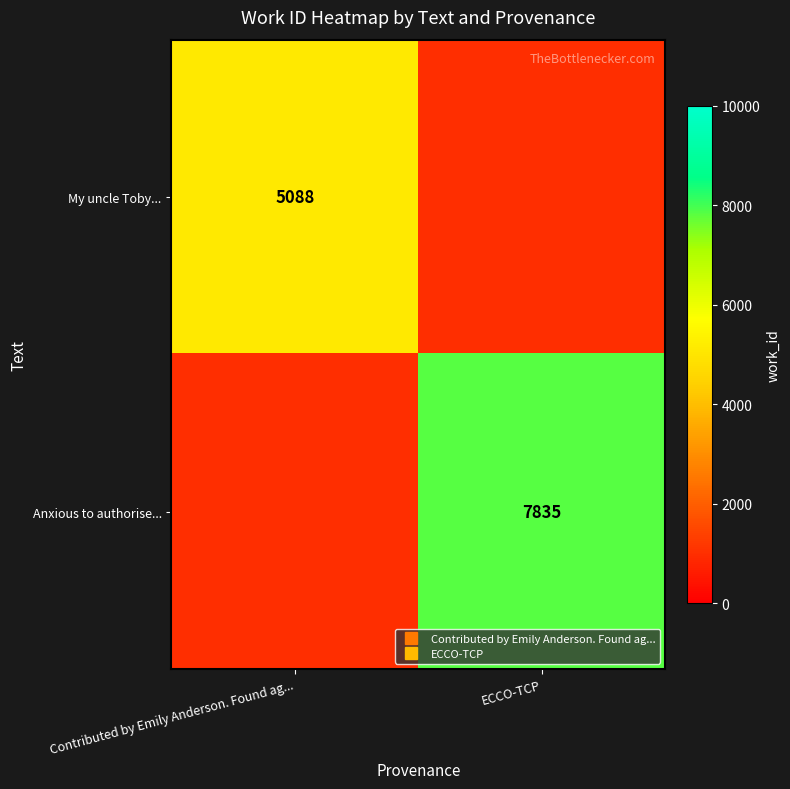

At how many categories does at least one series exceed 5333?

1